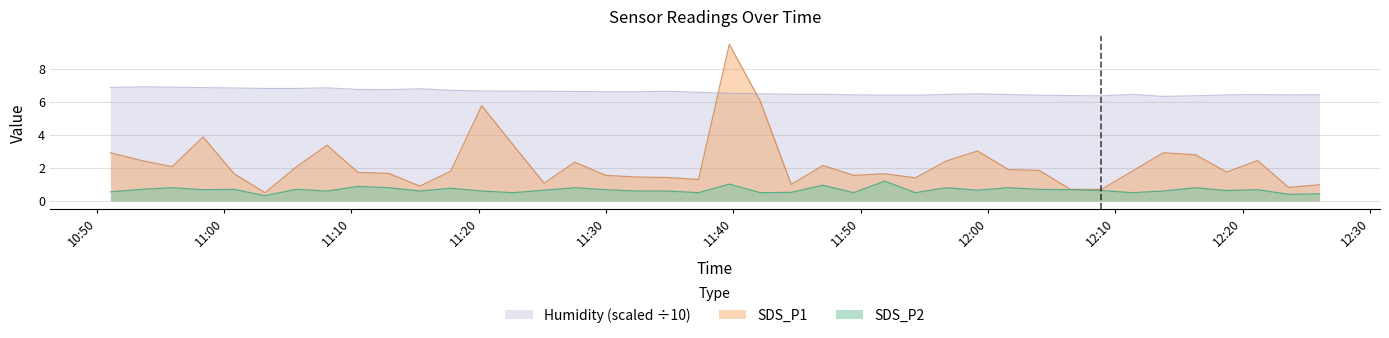

What is the smallest value displayed?

0.3